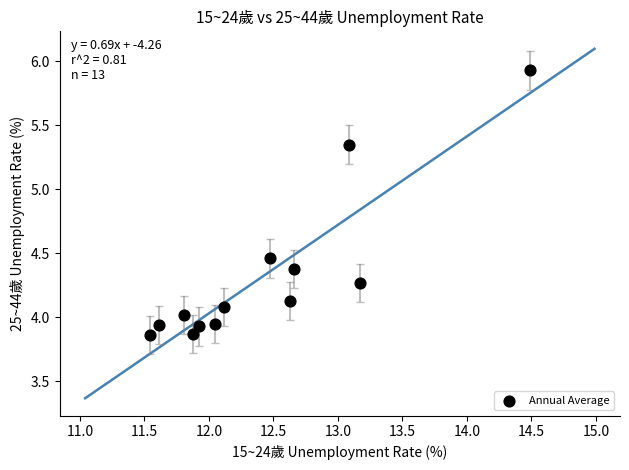

What is the range of X values (max minus min)?

3.0